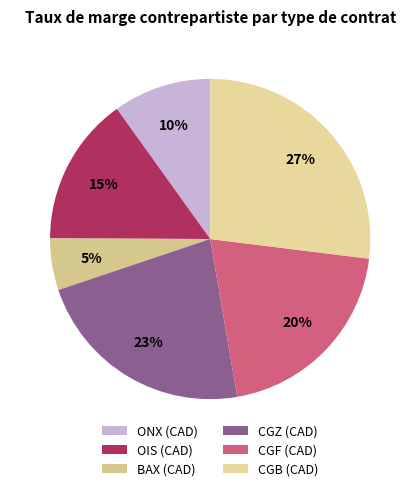

Count the number of slices in the pie.

6